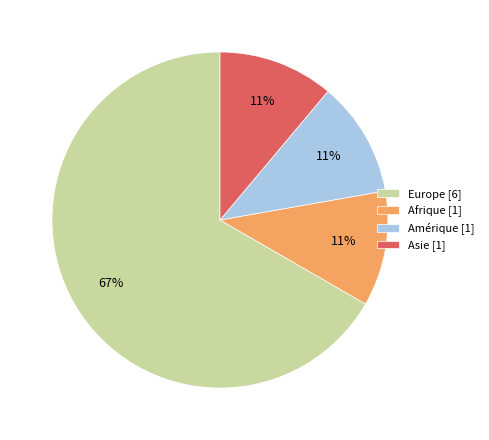

To the nearest percent, what is the difference between the largest and smallest slice percentages?

56%